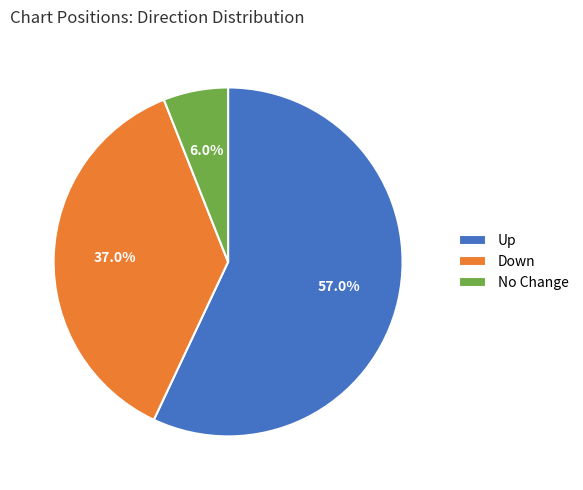

Is there a majority slice in this chart?

Yes